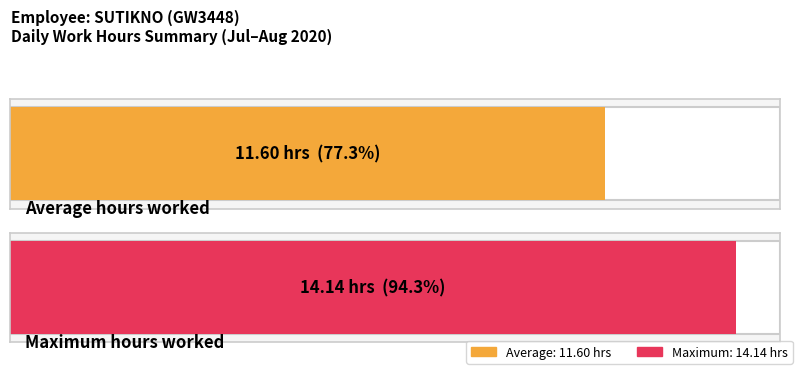

True or false: the data shows 7.2 at 7.

False